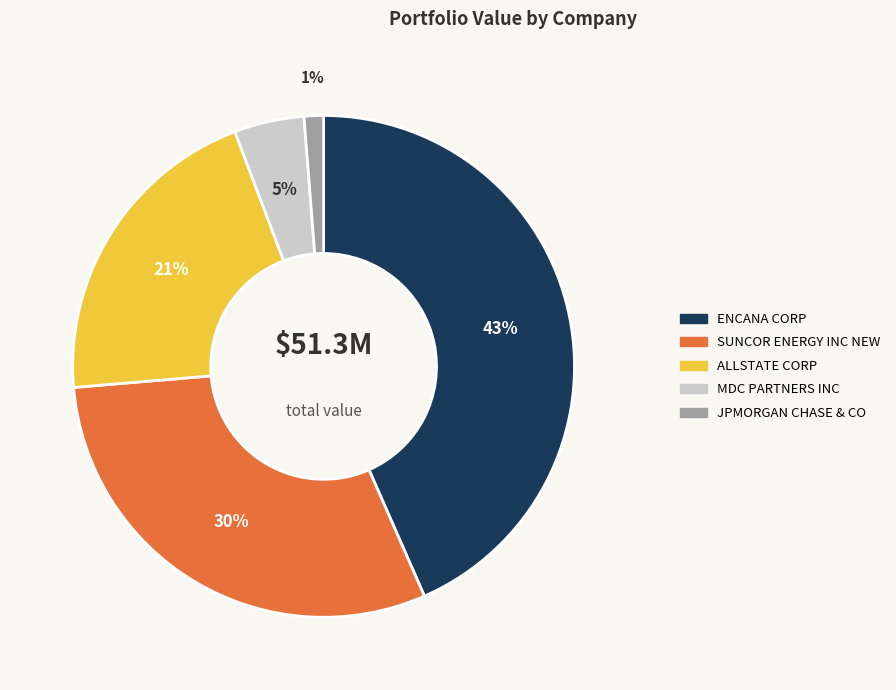

Rank the categories by value from lowest to highest.

JPMORGAN CHASE & CO, MDC PARTNERS INC, ALLSTATE CORP, SUNCOR ENERGY INC NEW, ENCANA CORP